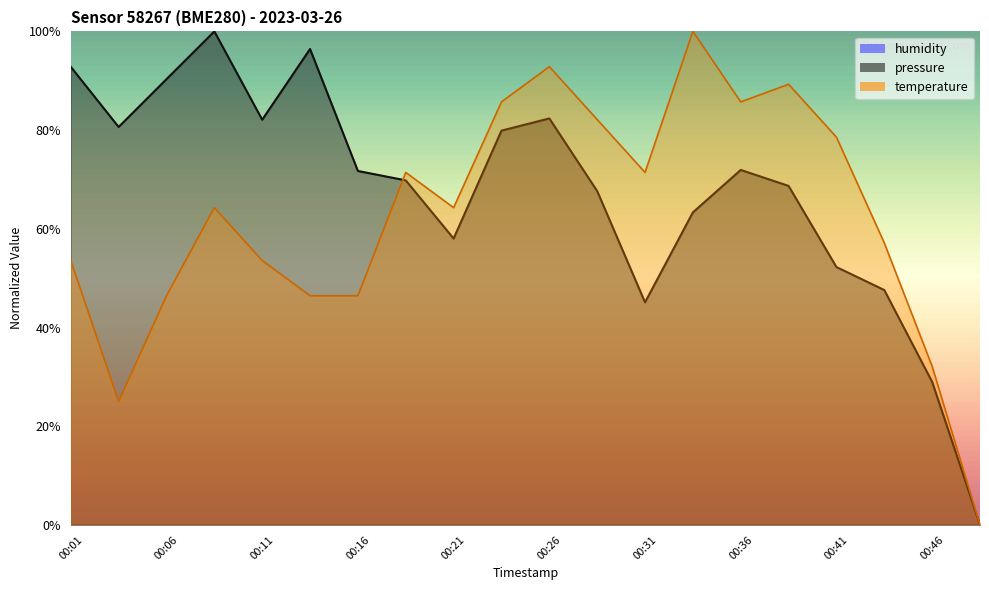

What value does the temperature series have at 00:13?

0.5